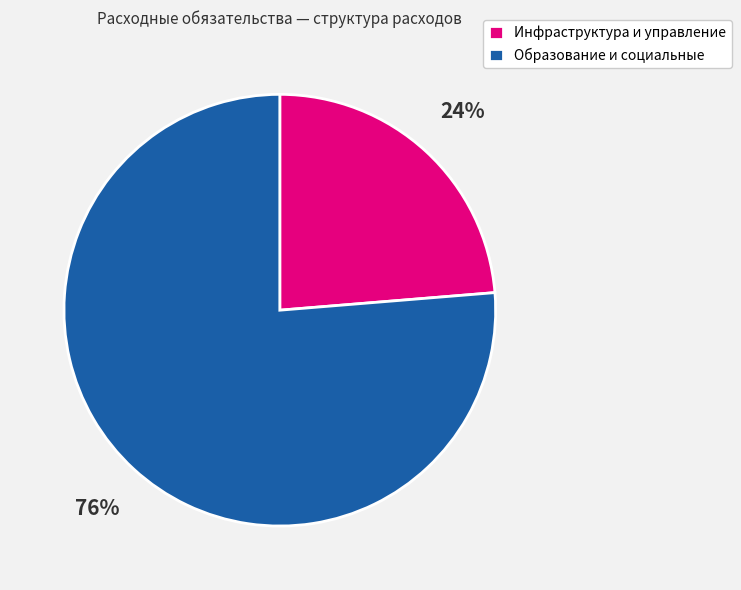

Which has a higher value, Образование и социальные or Инфраструктура и управление?

Образование и социальные